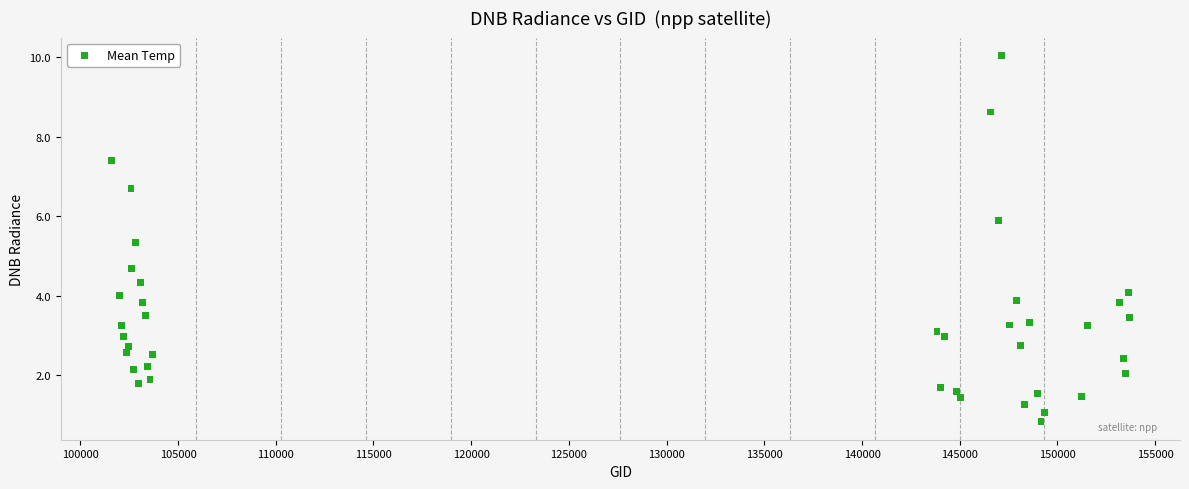

What is the range of Y values (max minus min)?

9.2